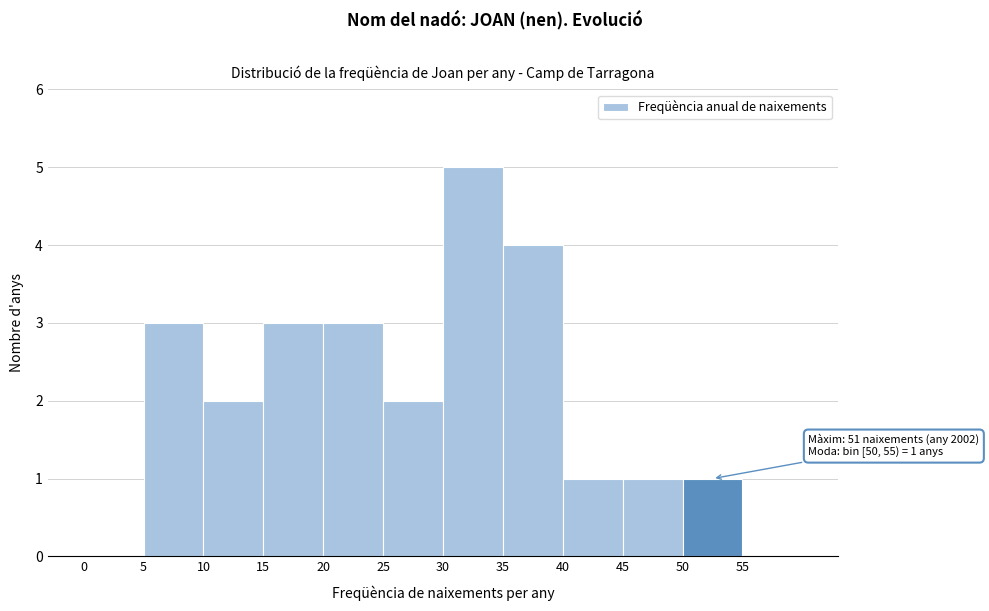

Which range on the x-axis has the tallest bar?

30 to 35